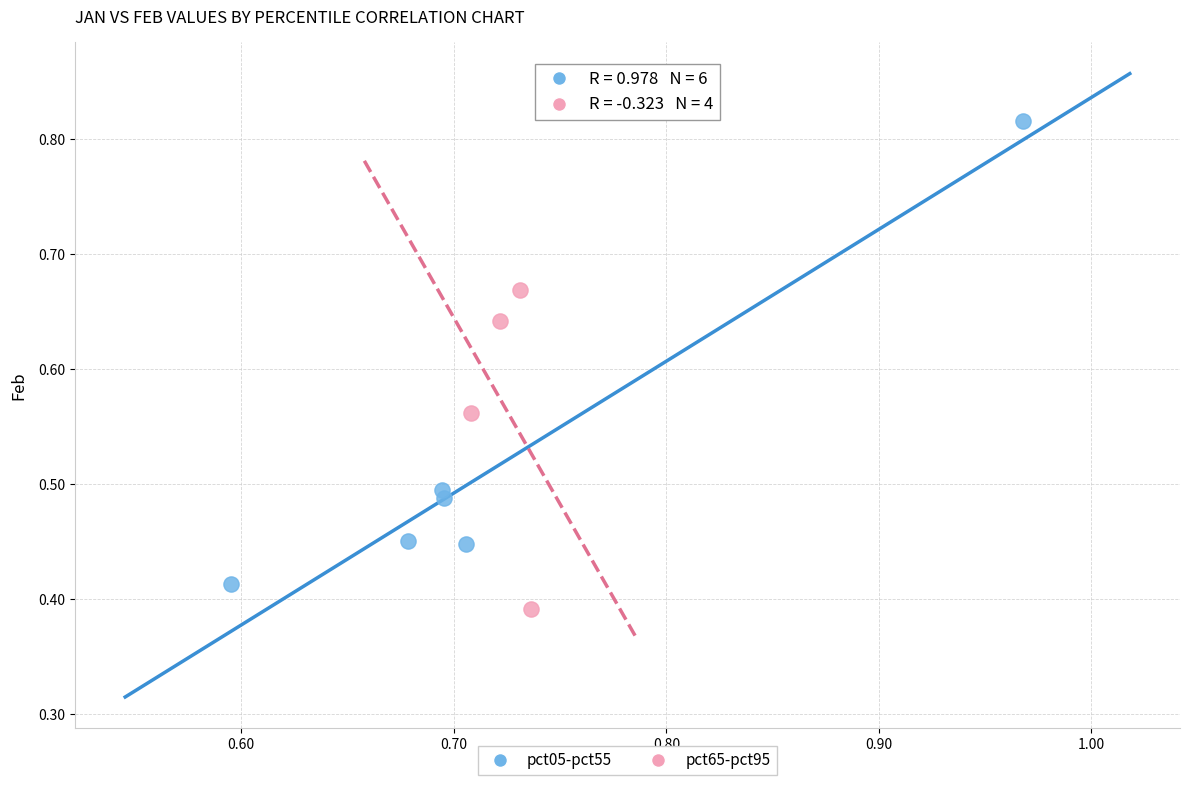

Which series contains the lowest Y value?

pct65-pct95